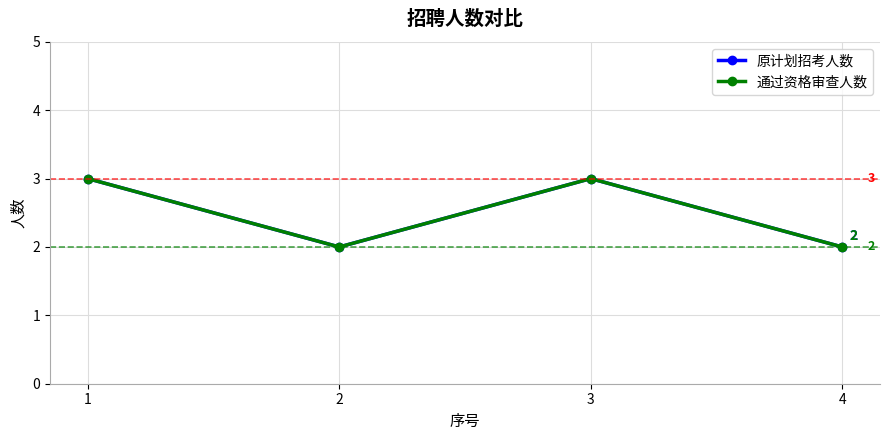

Reading left to right, list all the values displayed in this chart.

原计划招考人数: 1=3	2=2	3=3	4=2
通过资格审查人数: 1=3	2=2	3=3	4=2